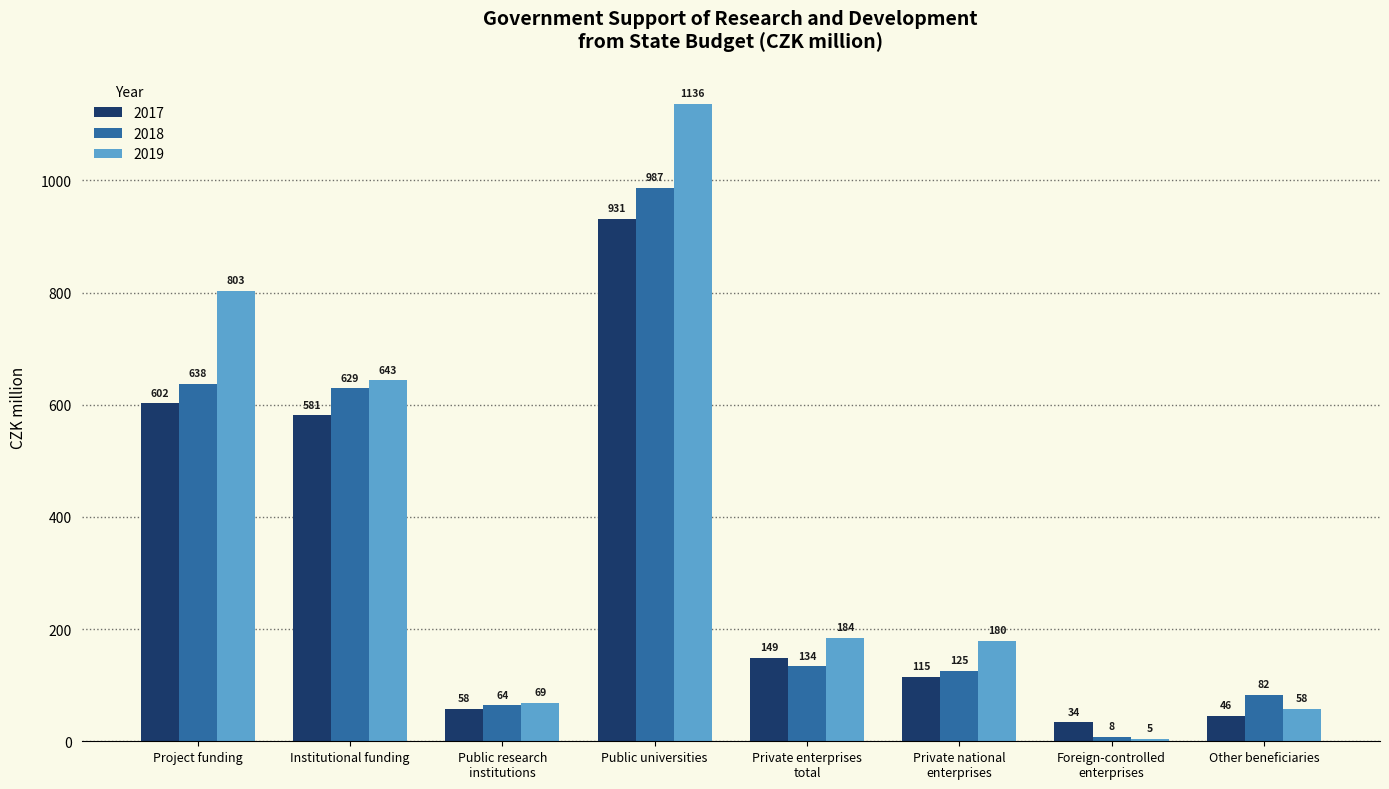

What are all the series names shown in the legend?

2017, 2018, 2019